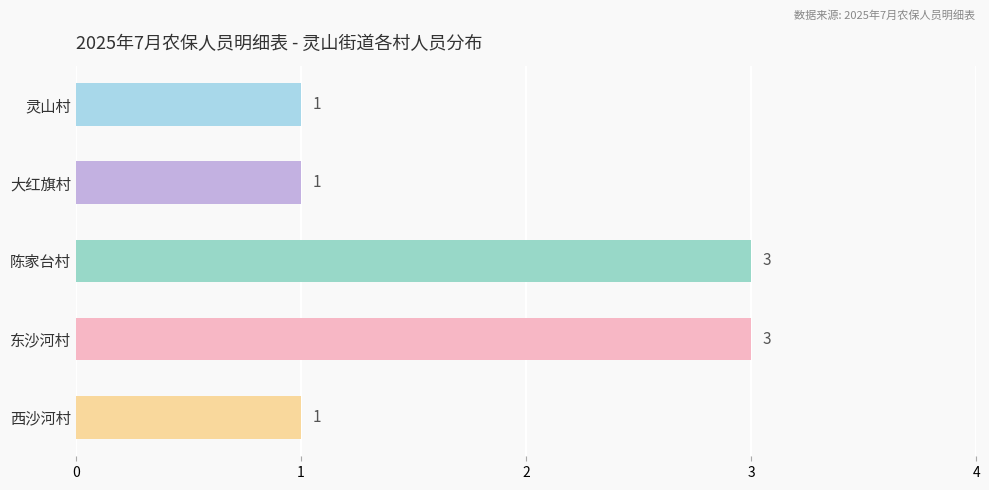

Reading bottom to top, transcribe all the data shown in this chart.

西沙河村=1	东沙河村=3	陈家台村=3	大红旗村=1	灵山村=1